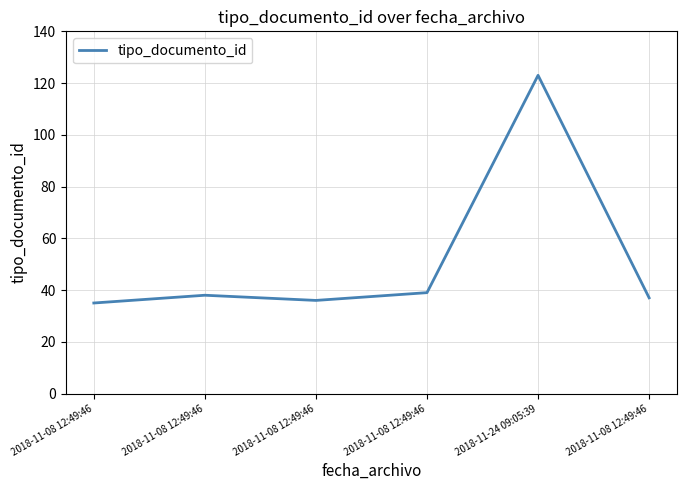

How many distinct data groups are displayed?

1